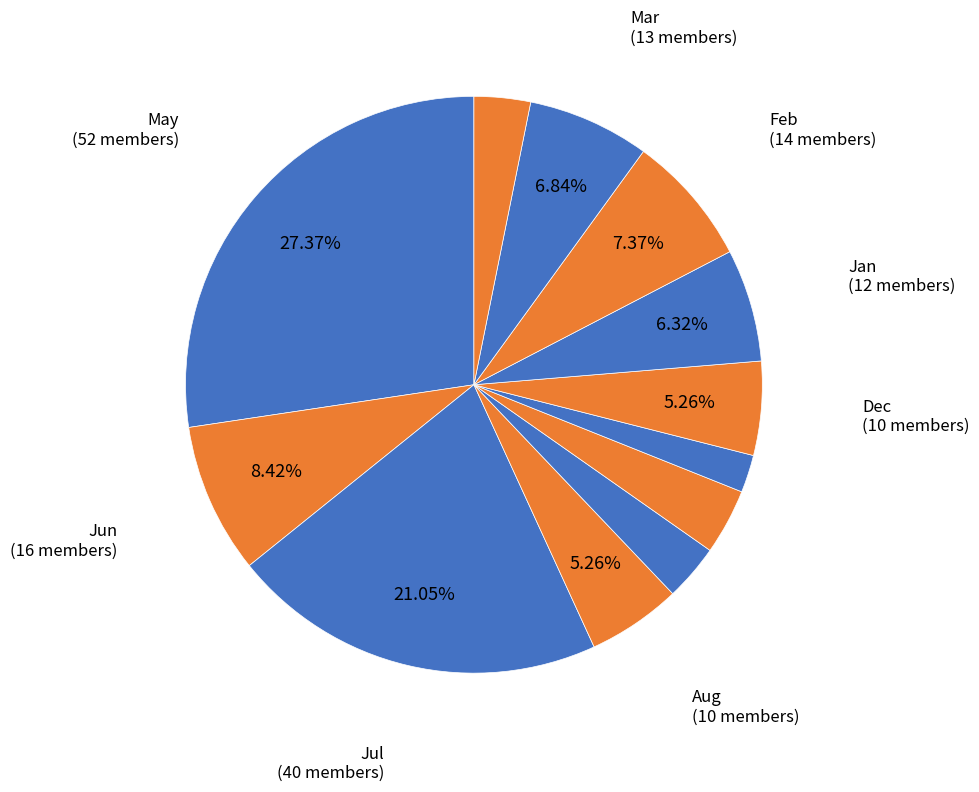

Count the number of slices in the pie.

12